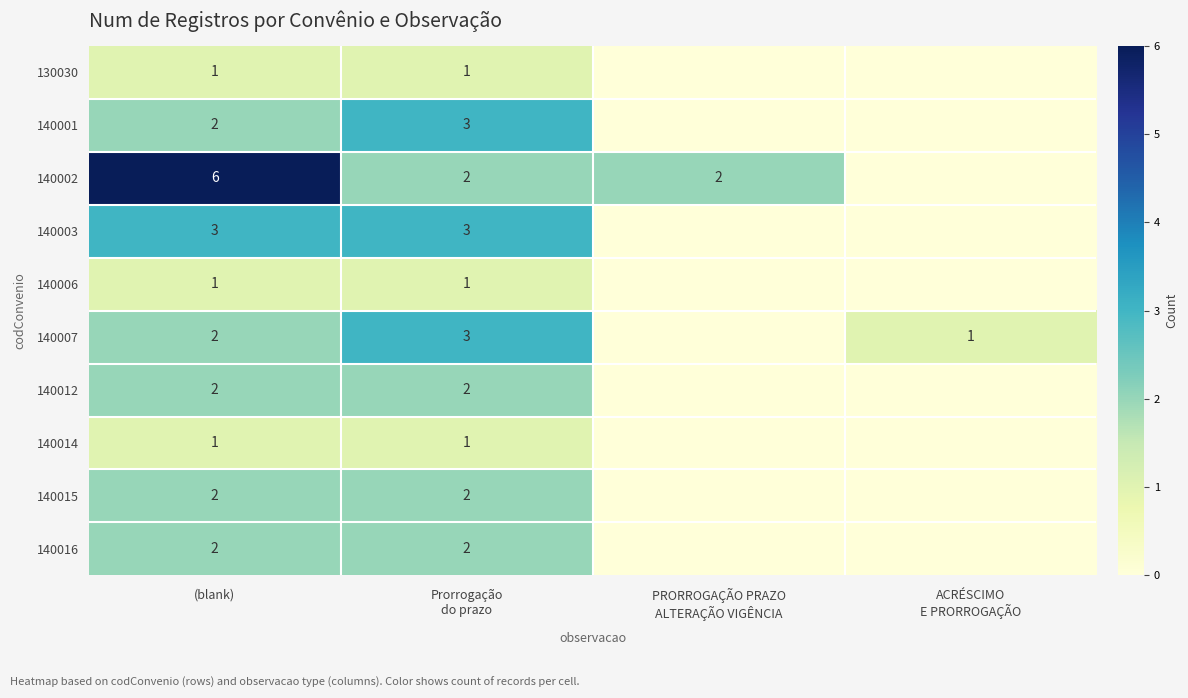

What is the total value across all series at (blank)?

22